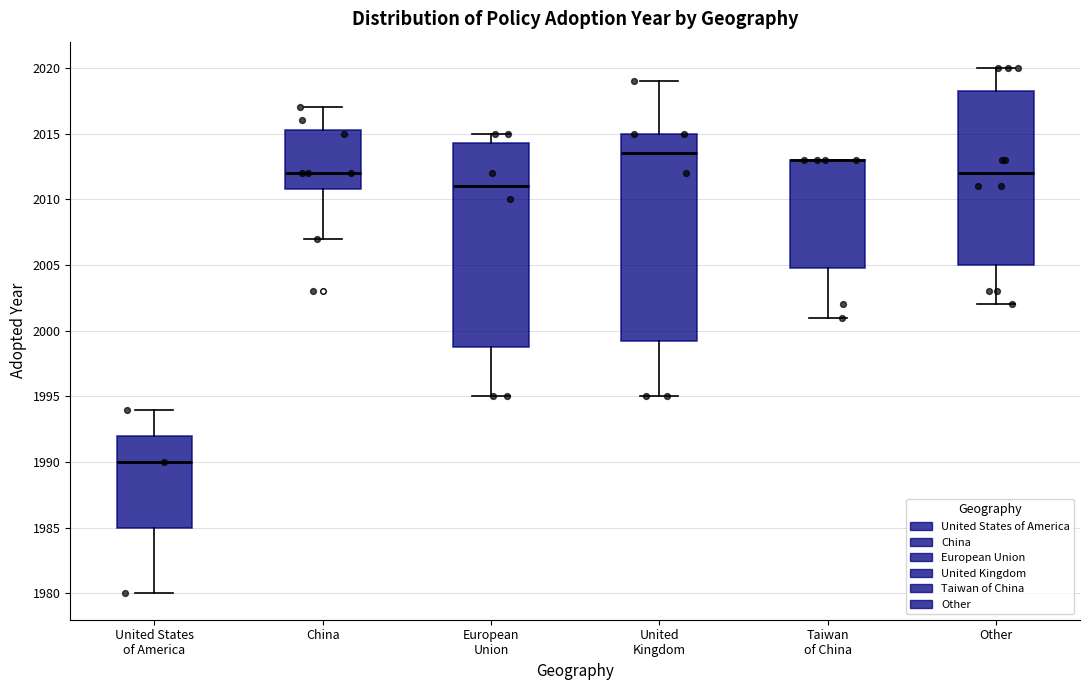

Reading left to right, read every box against the y-axis: the position of its median line, the range the box covers, and the ends of its whiskers. The values are not printed on the chart, so give them approximately, as read against the axis.

United States of America: median 1990.0, box 1985.0 to 1992.0, whiskers 1980.0 to 1994.0
China: median 2012.0, box 2011.0 to 2015.5, whiskers 2007.0 to 2017.0
European Union: median 2011.0, box 1999.0 to 2014.5, whiskers 1995.0 to 2015.0
United Kingdom: median 2013.5, box 1999.5 to 2015.0, whiskers 1995.0 to 2019.0
Taiwan of China: median 2013.0 (drawn on the box's upper edge), box 2005.0 to 2013.0, whiskers 2001.0 to 2013.0
Other: median 2012.0, box 2005.0 to 2018.5, whiskers 2002.0 to 2020.0